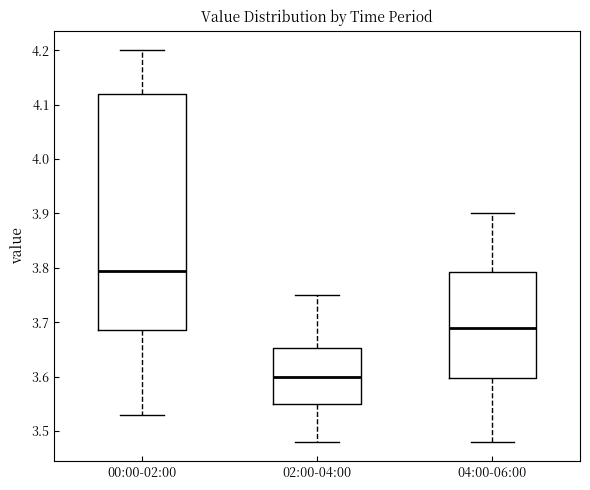

Comparing the boxes themselves (not the whiskers), which one is the tallest?

00:00-02:00